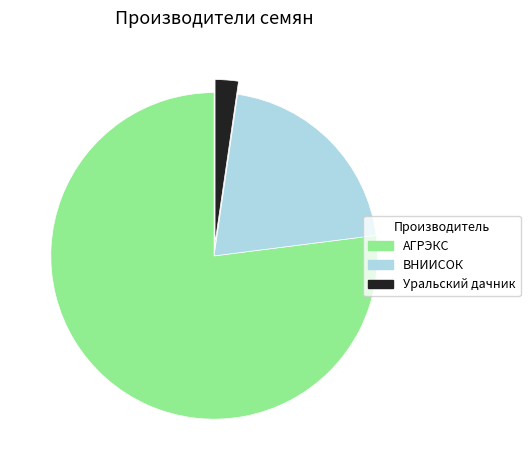

How many slices are in this pie chart?

3